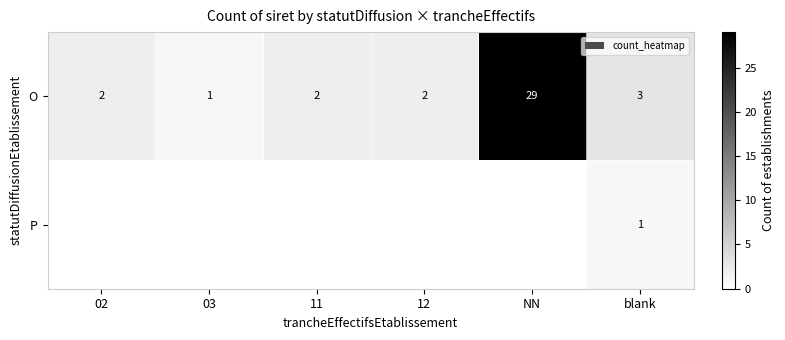

The value of O at 11 is 3. True or false?

False